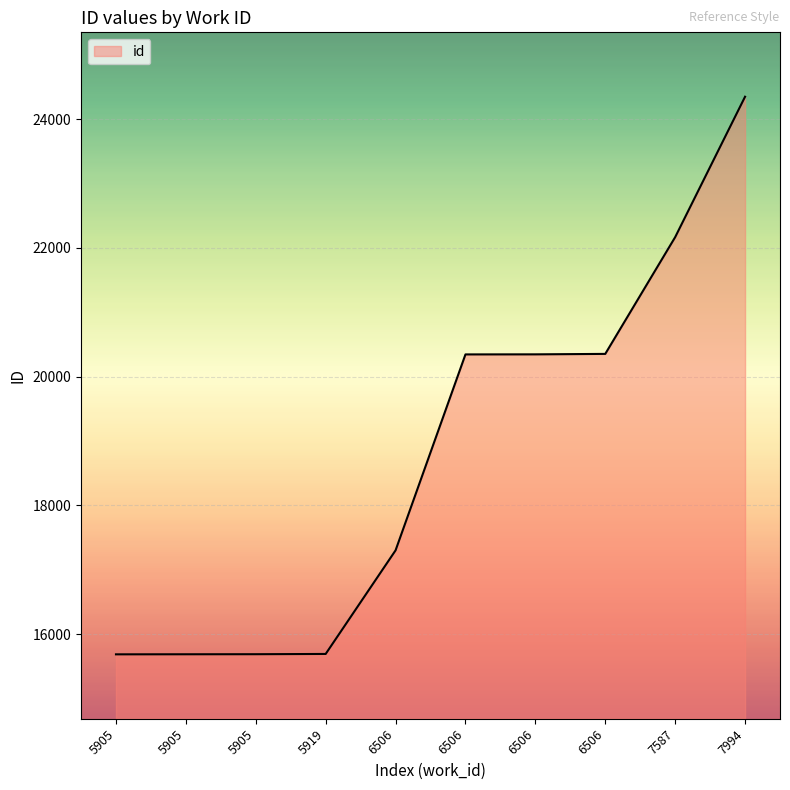

Count the number of categories in the chart.

10